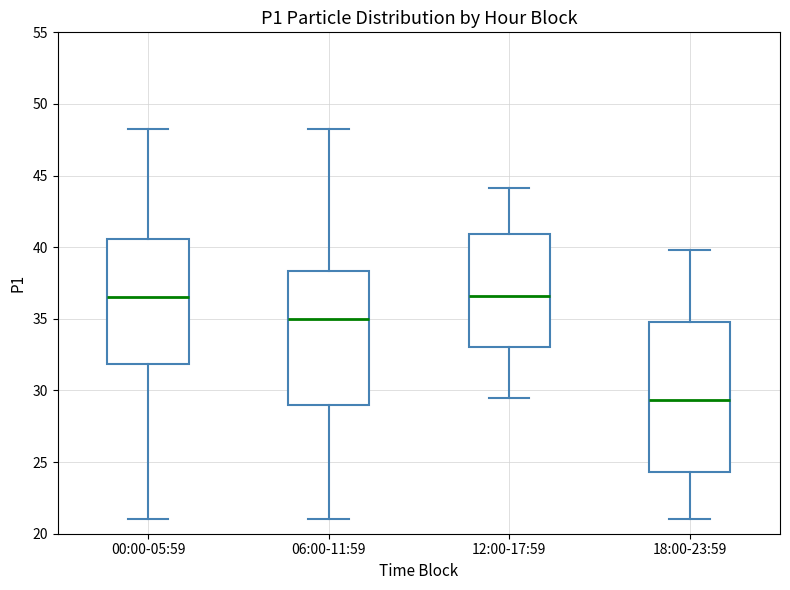

Reading left to right, read every box against the y-axis: the position of its median line, the range the box covers, and the ends of its whiskers. The values are not printed on the chart, so give them approximately, as read against the axis.

00:00-05:59: median 36.5, box 32.0 to 40.5, whiskers 21.0 to 48.0
06:00-11:59: median 35.0, box 29.0 to 38.5, whiskers 21.0 to 48.0
12:00-17:59: median 36.5, box 33.0 to 41.0, whiskers 29.5 to 44.0
18:00-23:59: median 29.5, box 24.5 to 35.0, whiskers 21.0 to 40.0